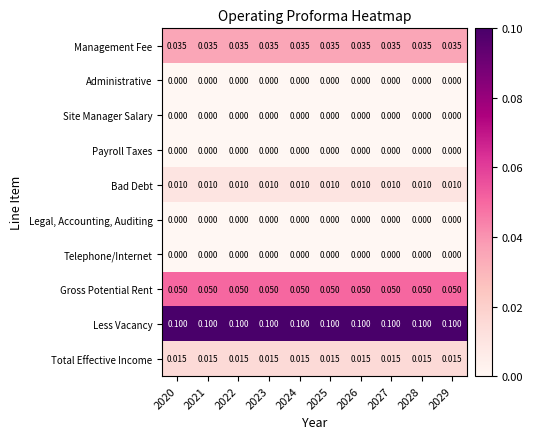

Is the value of Total Effective Income at 2022 greater than the value of Legal, Accounting, Auditing at 2022?

Yes